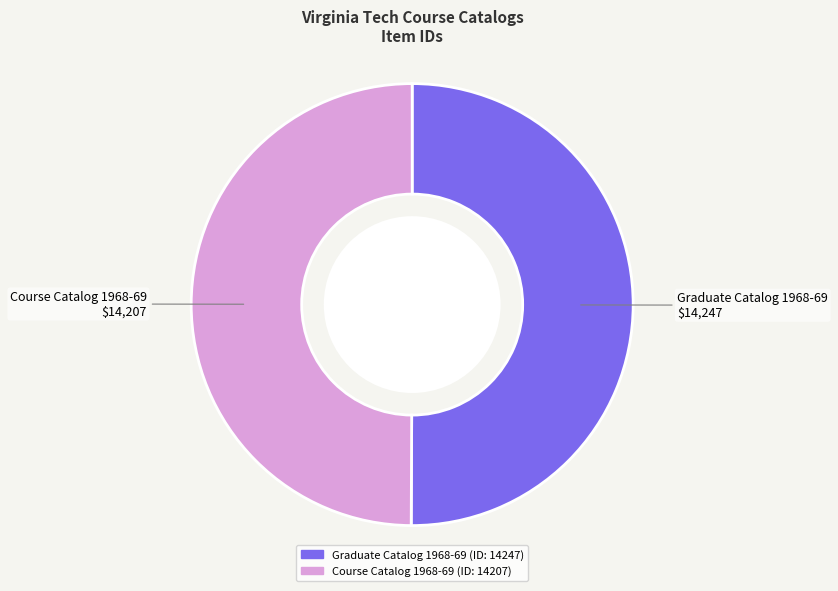

Is it true that Graduate Catalog 1968-69 is 50% of the pie?

True